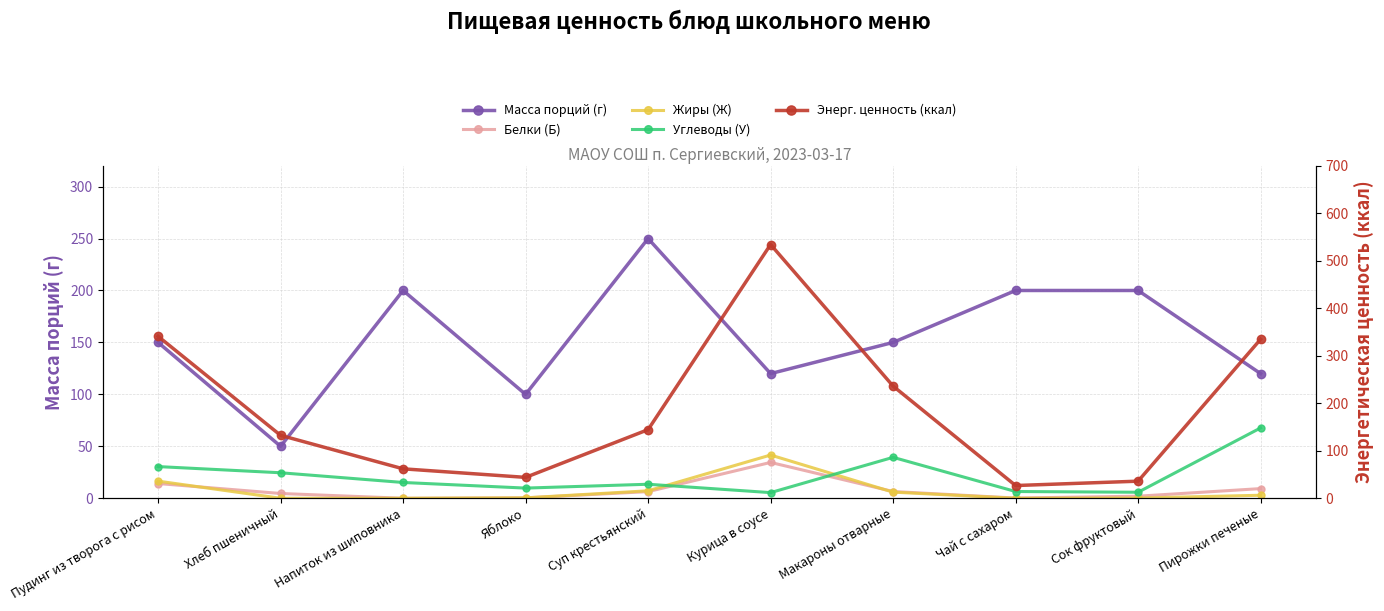

Reading right to left, extract all data points from this chart.

Масса порций (г): 120.0	200.0	200.0	150.0	120.0	250.0	100.0	200.0	50.0	150.0
Белки (Б): 9.3	2.0	0.2	6.5	34.5	6.4	0.4	0.0	4.6	14.2
Жиры (Ж): 2.9	0.2	0.0	5.9	41.6	7.2	0.4	0.0	0.0	16.5
Углеводы (У): 67.7	5.8	6.5	39.4	5.4	13.5	9.8	15.2	24.6	30.5
Энерг. ценность (ккал): 334.8	36.0	26.8	236.2	534.3	144.5	44.0	62.0	132.5	341.0